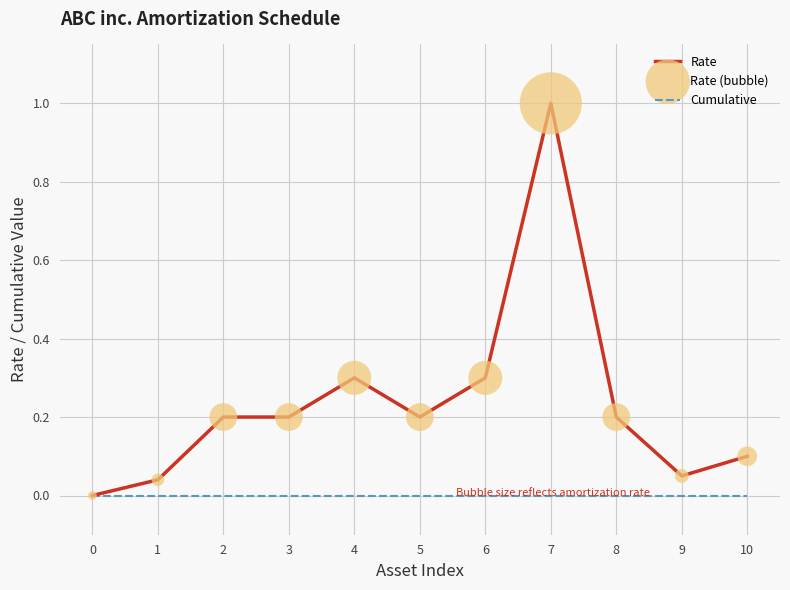

What is the total value across all series at 7?

1.0